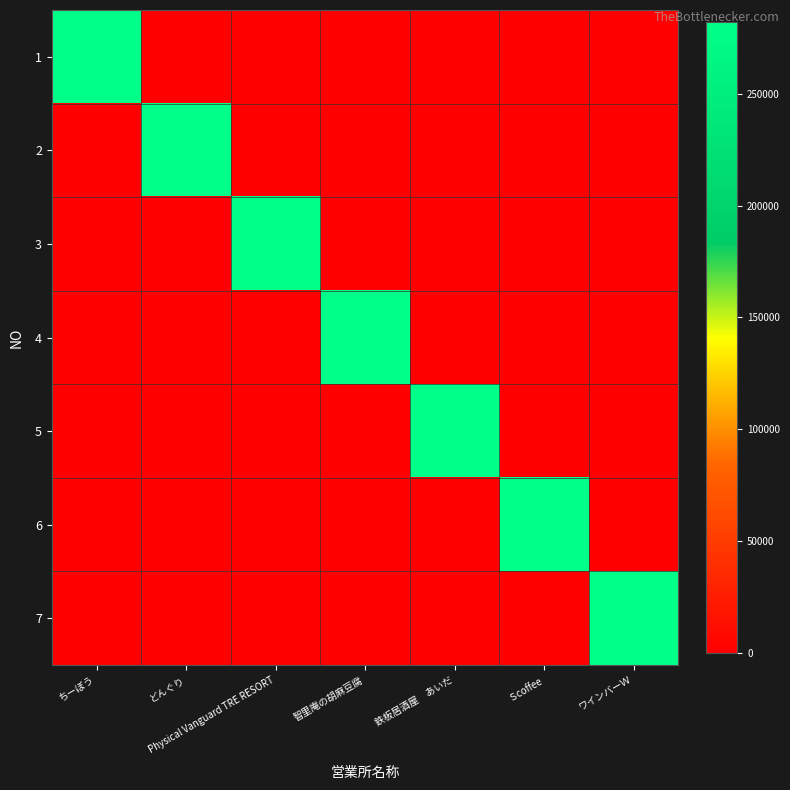

What is the spread (max minus min) of values at Physical Vanguard TRE RESORT?

282031